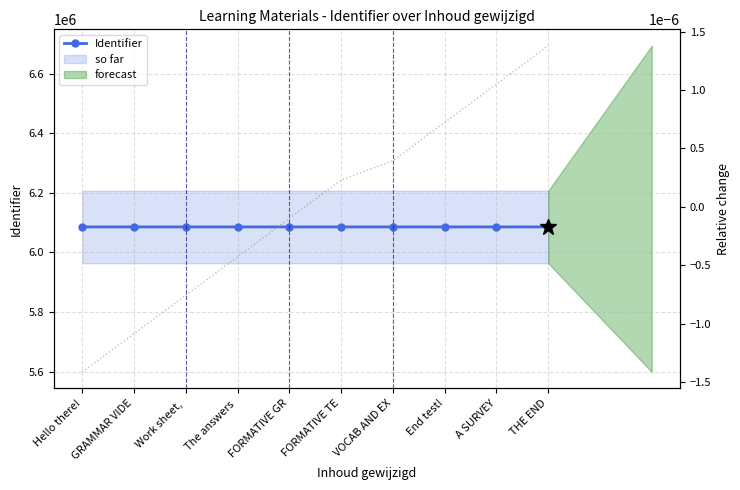

At which label is the value closest to 6085851?

FORMATIVE GR